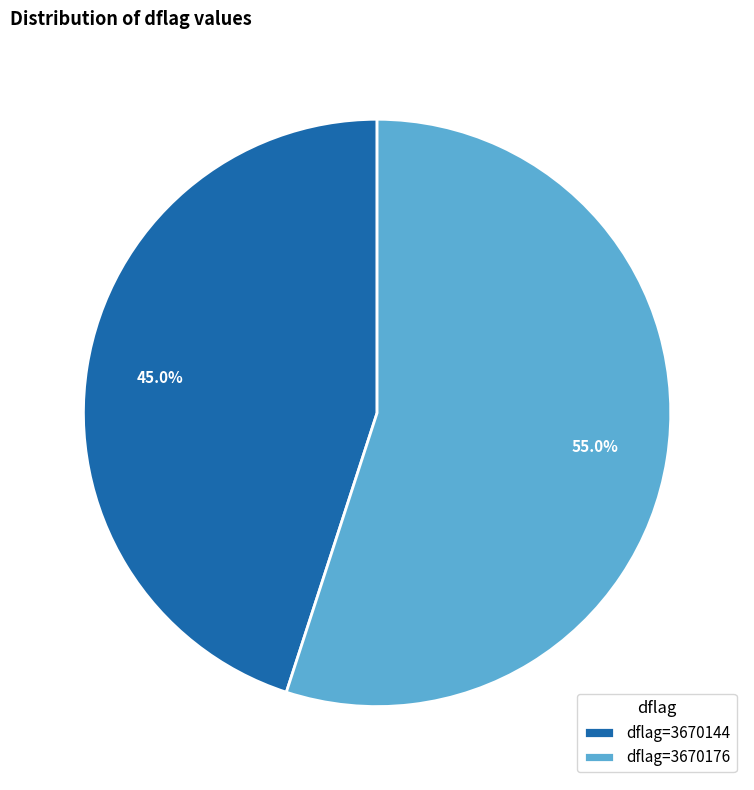

Rank the categories by value from lowest to highest.

dflag=3670144, dflag=3670176